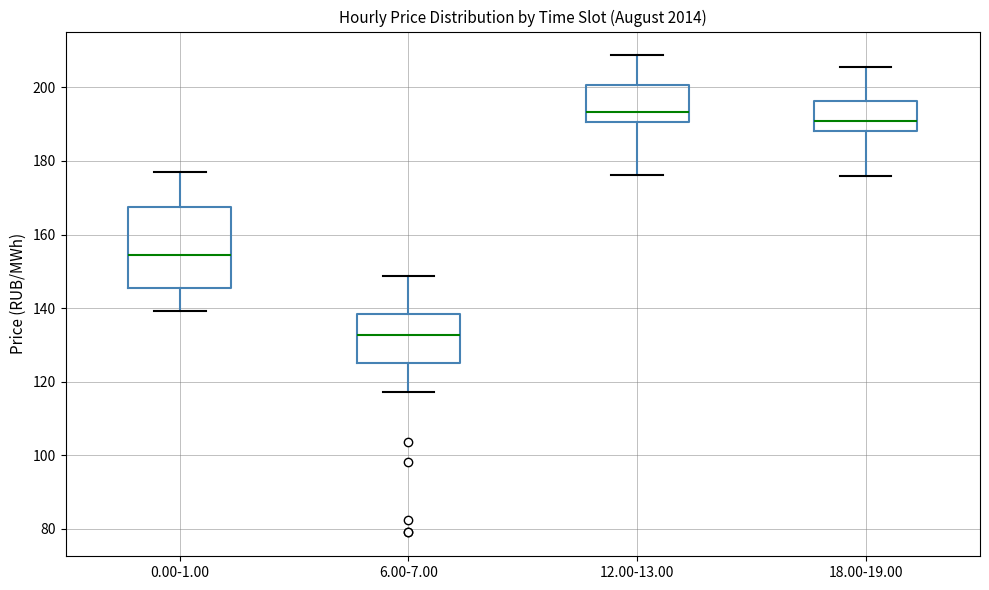

Where does the median line of the box for 12.00-13.00 sit on the y-axis? The values are not printed on the chart, so give them approximately, as read against the axis.

194